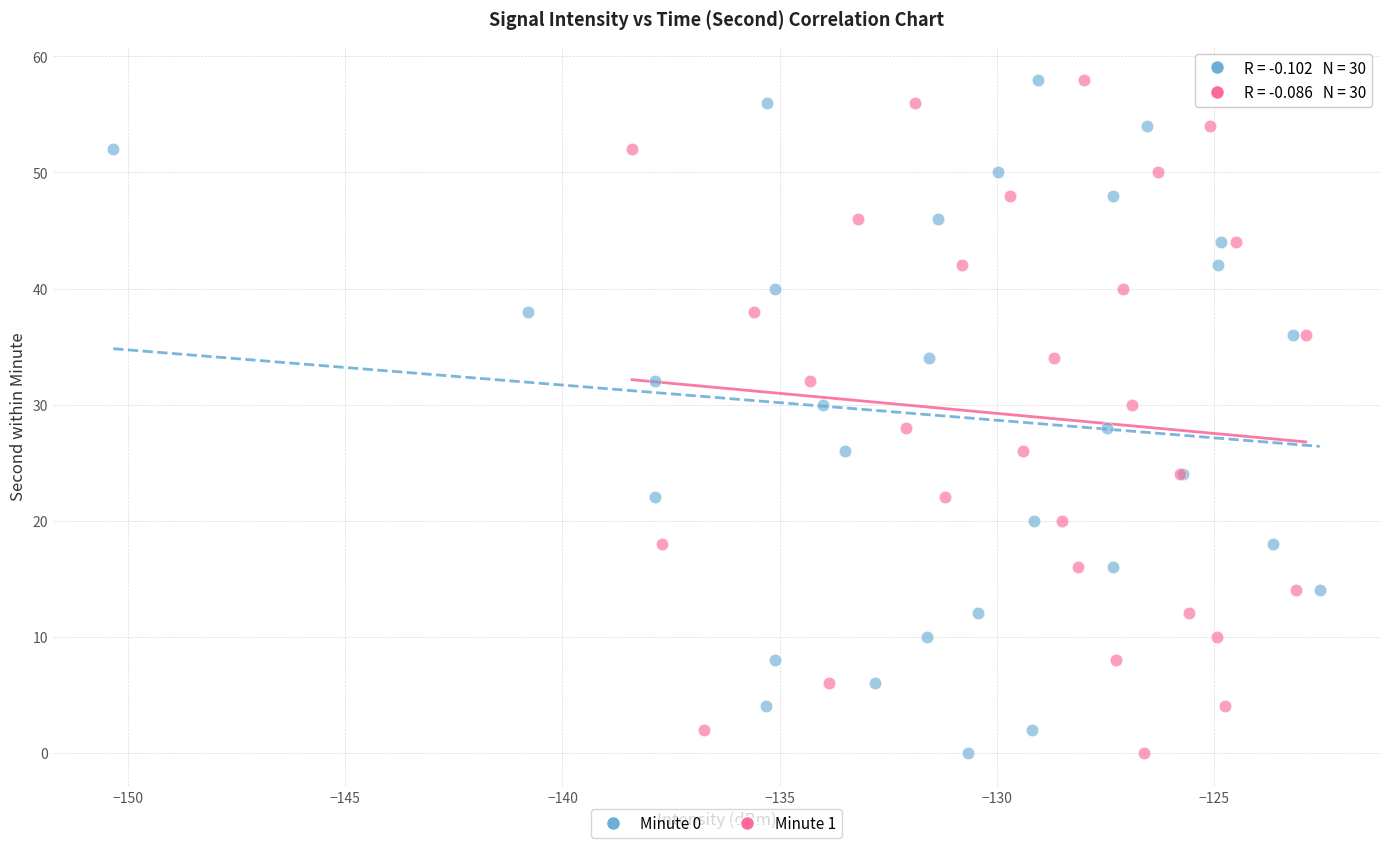

What are all the series names shown in the legend?

Minute 0, Minute 1